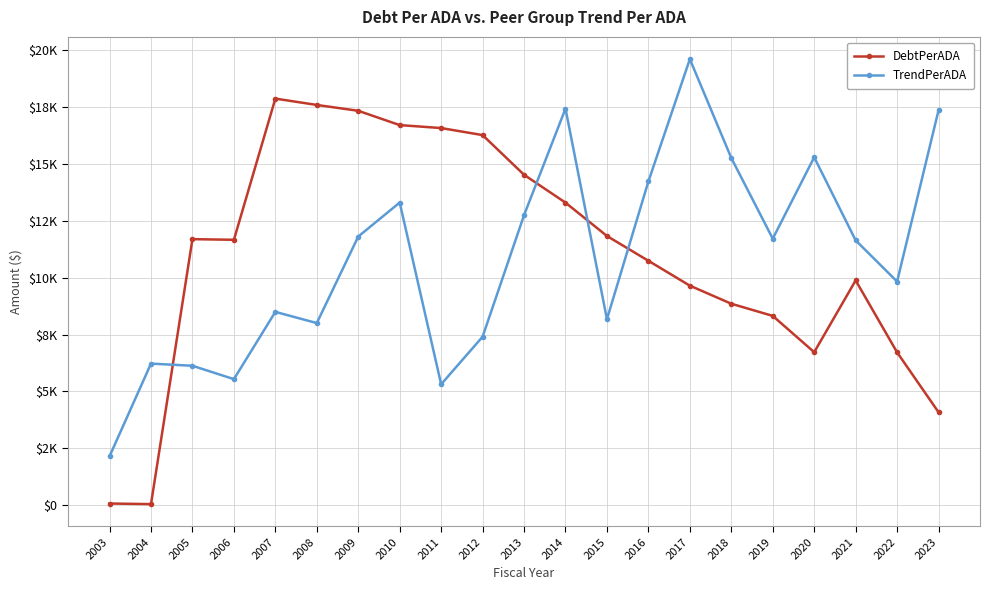

What are all the series names shown in the legend?

DebtPerADA, TrendPerADA